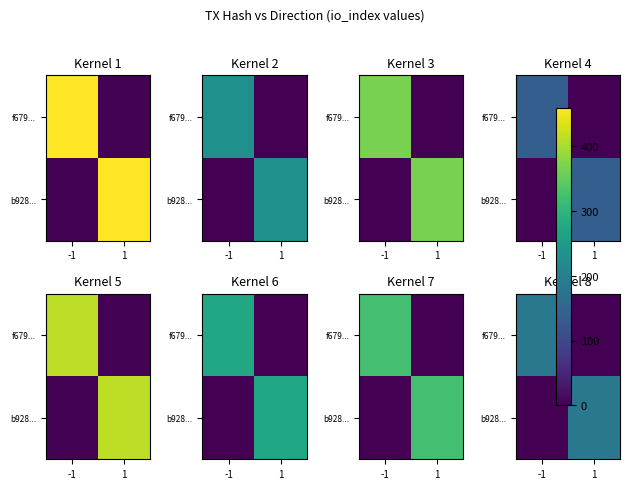

Between -1 and 1, which is larger?

-1